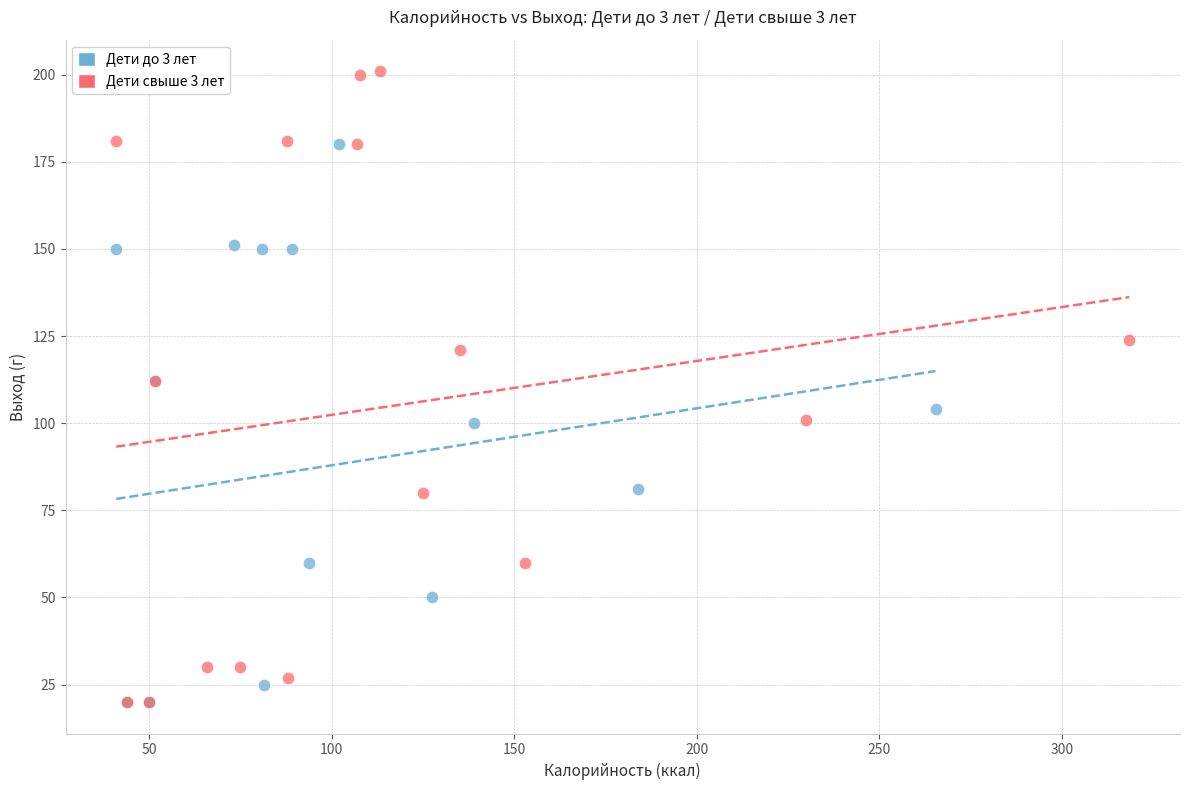

Which series has the largest Y range (max minus min)?

Дети свыше 3 лет